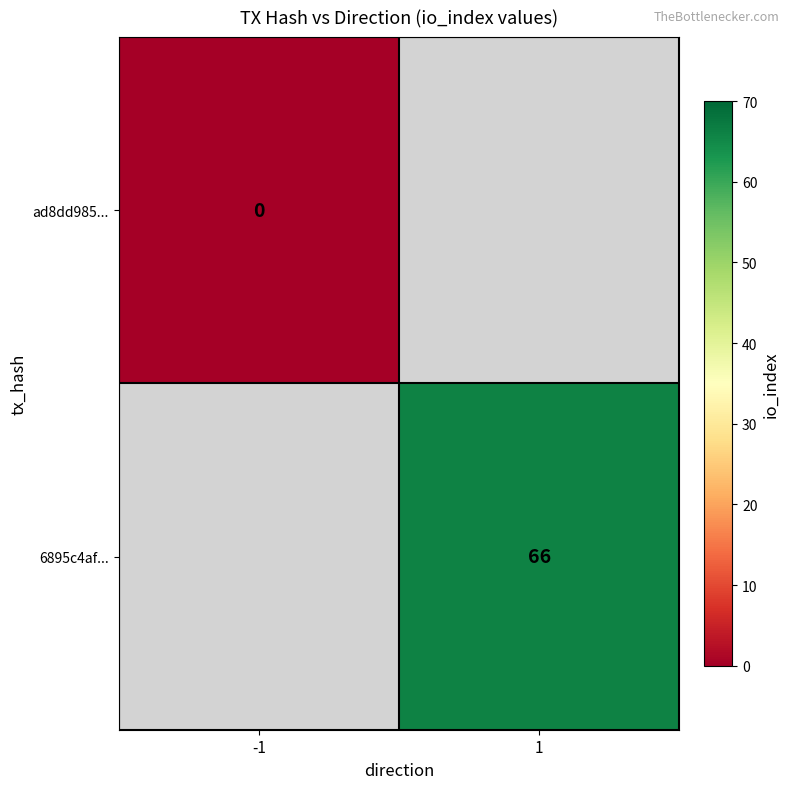

At which category does the chart reach its peak across all series?

1